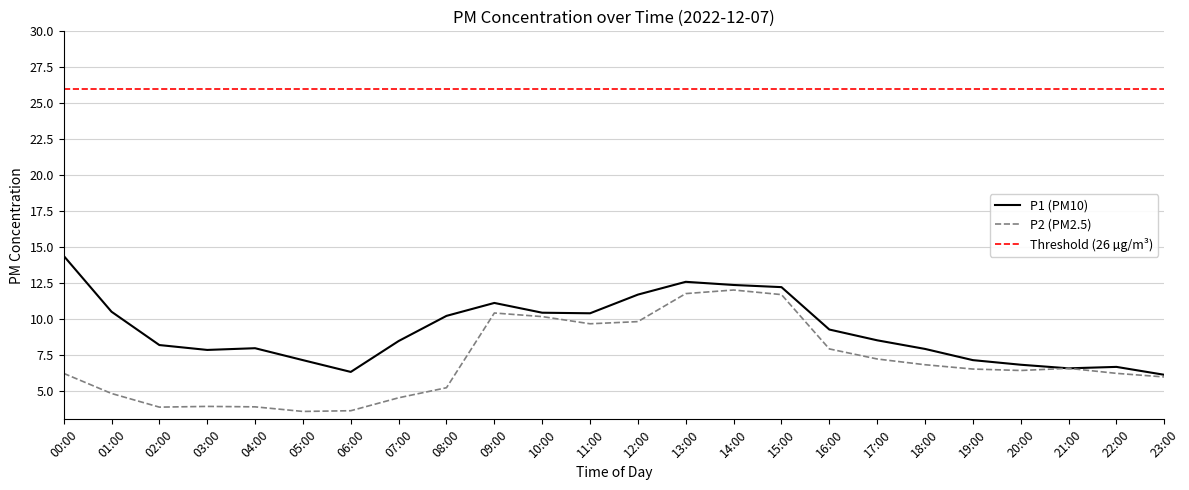

What is the maximum value for P1?

14.4